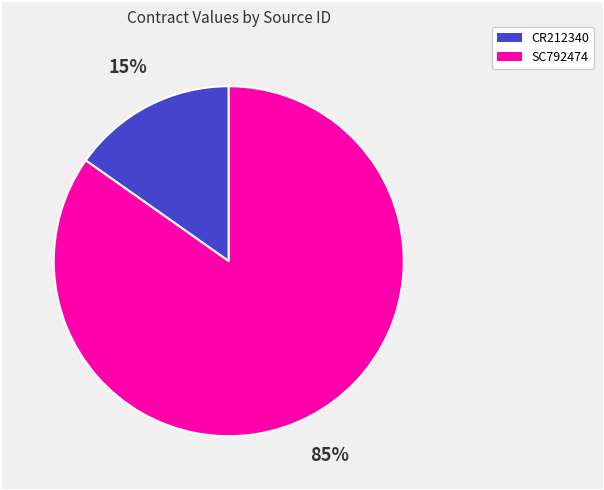

To the nearest percent, what is the difference between the SC792474 and CR212340 slice percentages?

70%